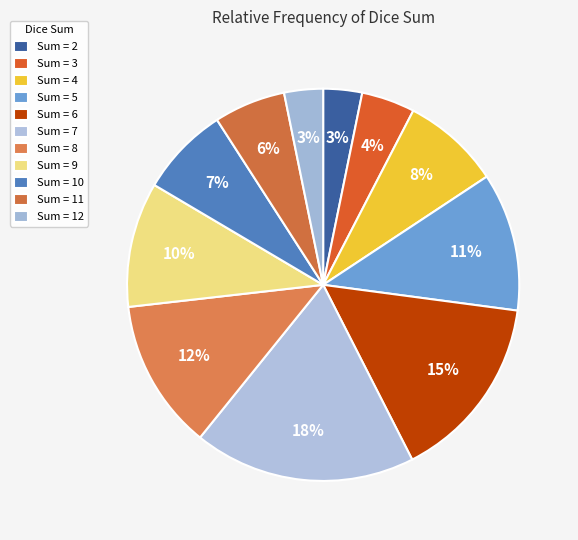

How many slices are in this pie chart?

11